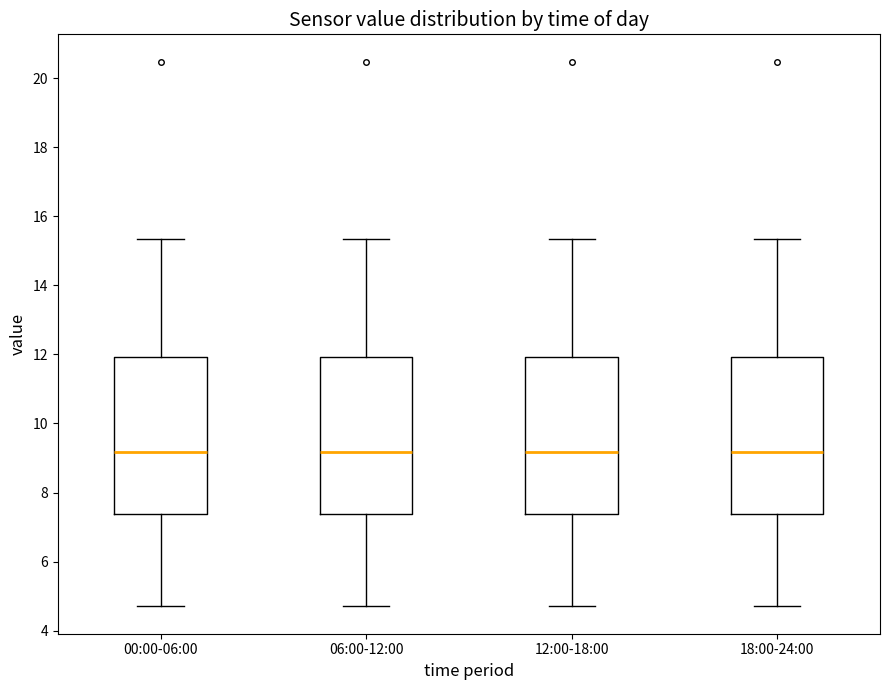

Reading left to right, read every box against the y-axis: the position of its median line, the range the box covers, and the ends of its whiskers. The values are not printed on the chart, so give them approximately, as read against the axis.

00:00-06:00: median 9.2, box 7.4 to 12.0, whiskers 4.8 to 15.4
06:00-12:00: median 9.2, box 7.4 to 12.0, whiskers 4.8 to 15.4
12:00-18:00: median 9.2, box 7.4 to 12.0, whiskers 4.8 to 15.4
18:00-24:00: median 9.2, box 7.4 to 12.0, whiskers 4.8 to 15.4